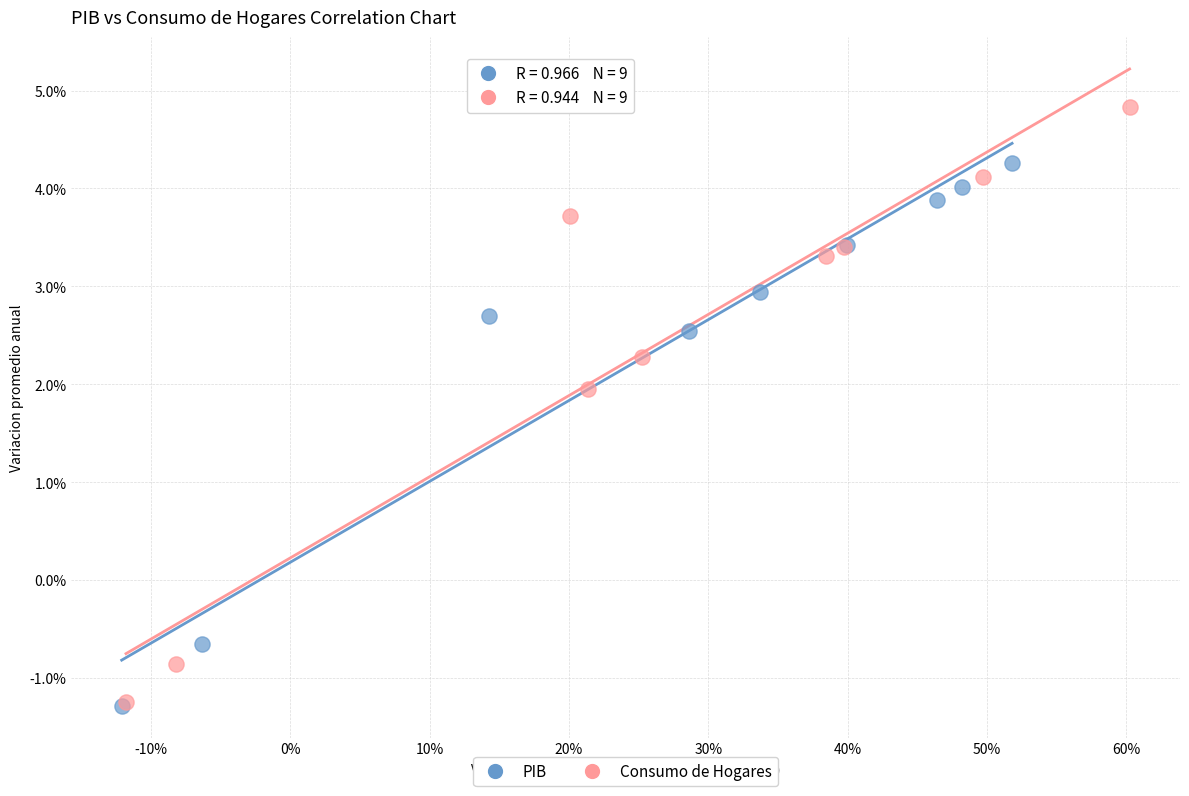

Which series has the largest Y range (max minus min)?

Consumo de Hogares